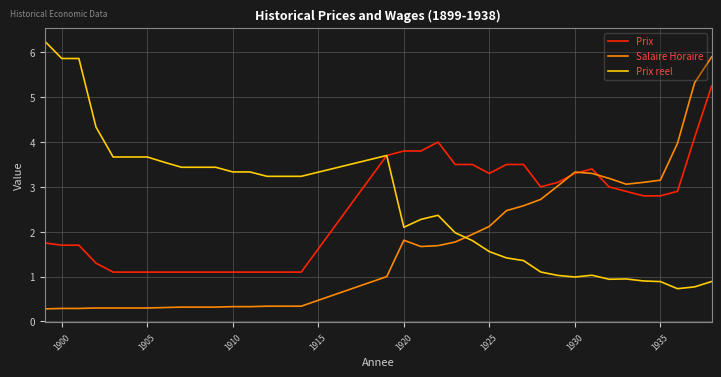

List the series in order of their peak value, highest first.

Prix reel, Salaire Horaire, Prix